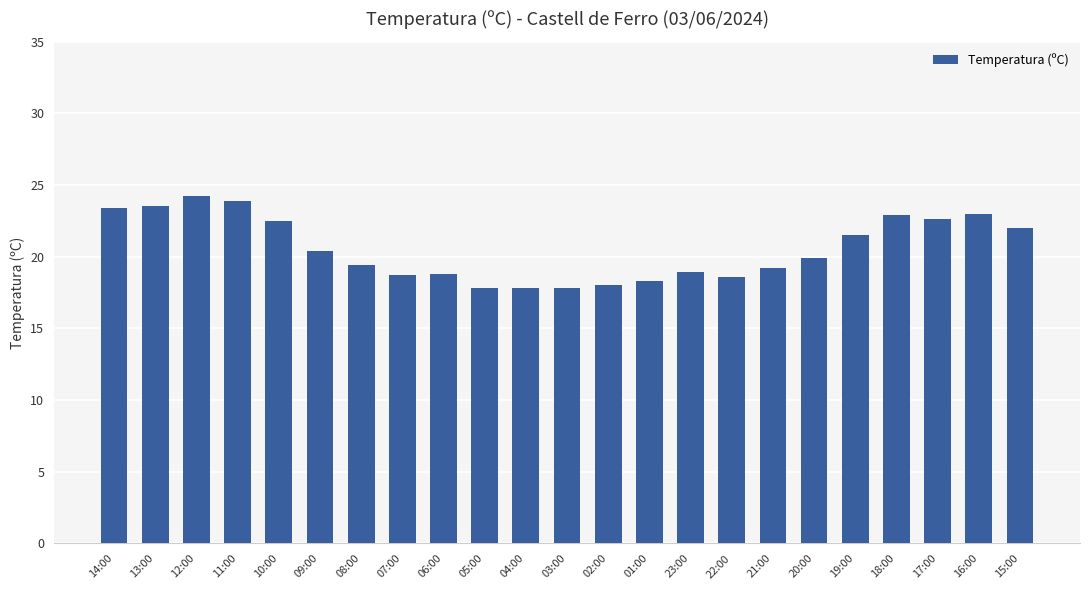

Which category has the highest value across all series?

12:00